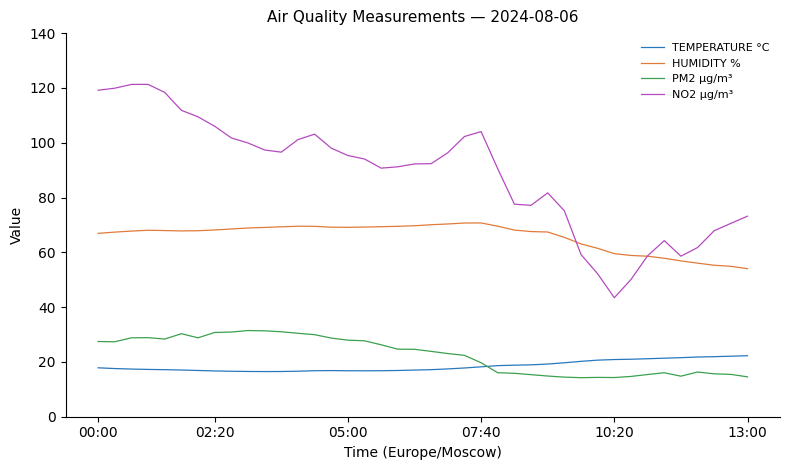

True or false: PM2 µg/m³ and NO2 µg/m³ cross at least once.

False